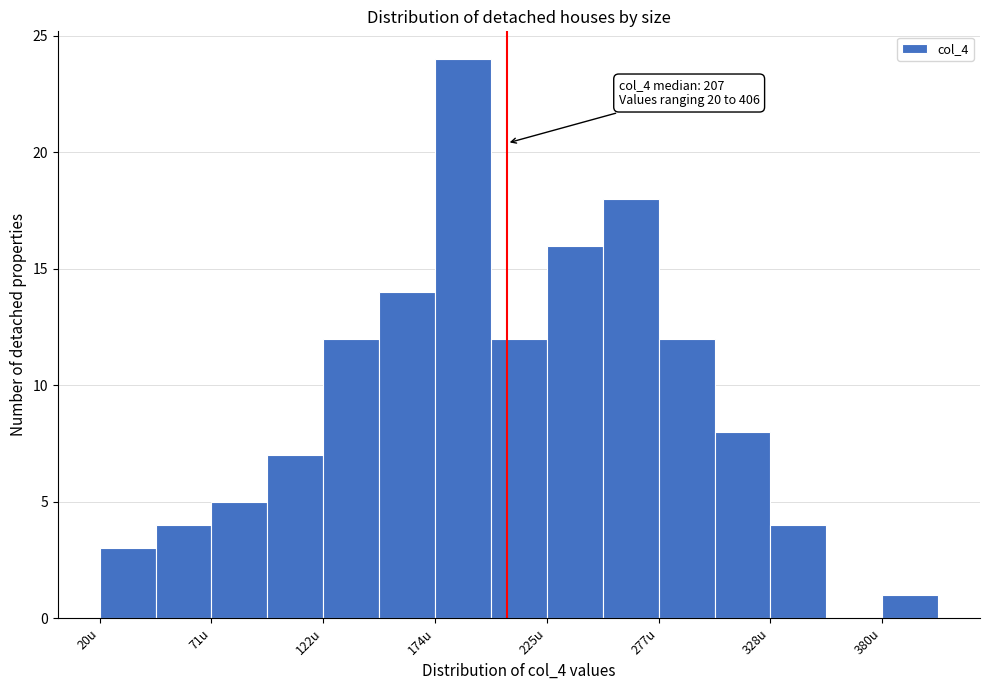

Around what value on the x-axis is the tallest bar? Give the approximate position of its centre, as read against the axis.

190